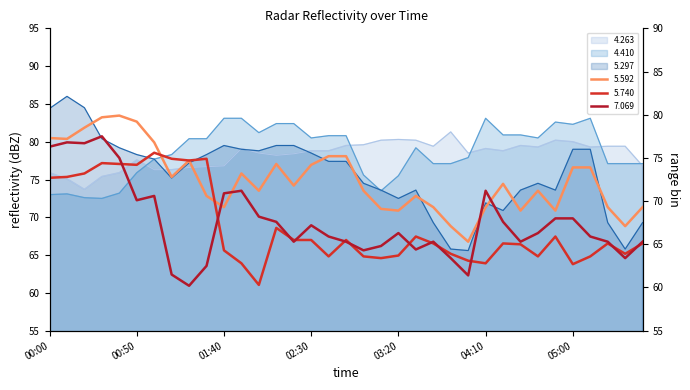

What is the label of the 25th point from the left?

04:00